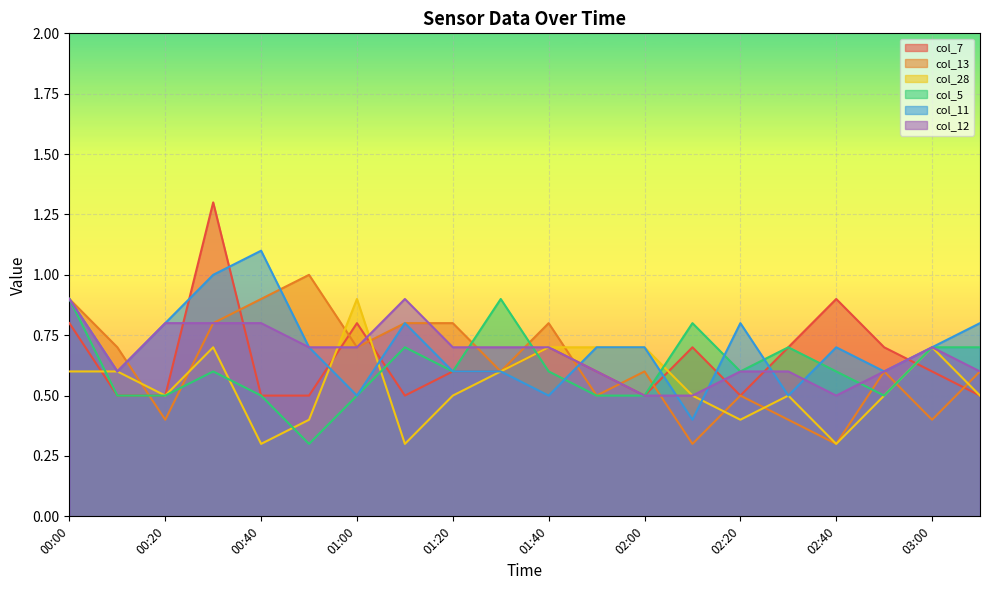

In col_12, how many points are lower than both neighbors (excluding endpoints)?

2